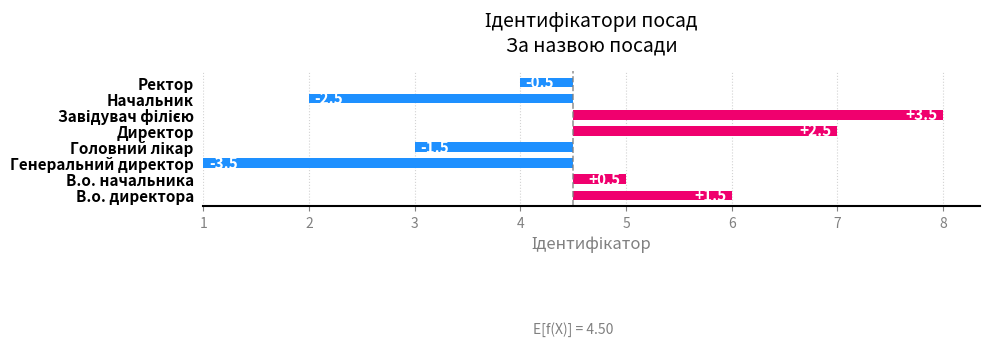

Does the chart contain stacked bars?

No